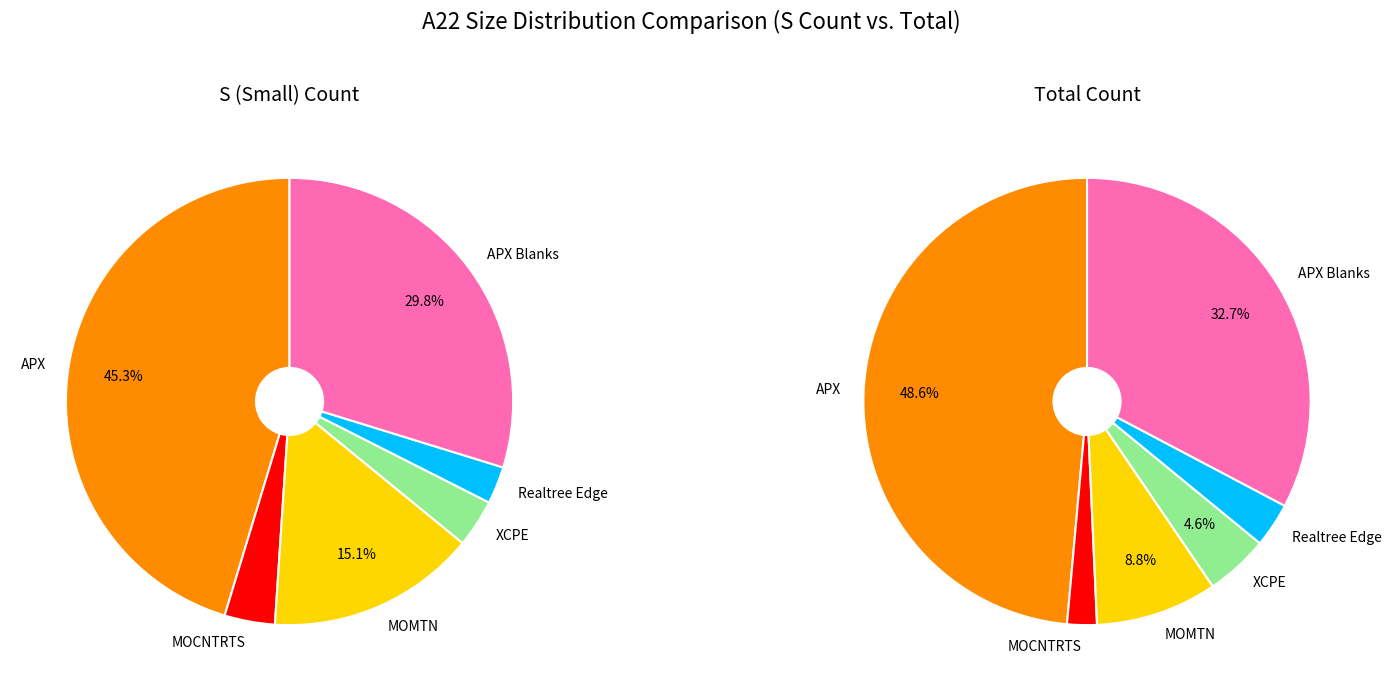

To the nearest percent, what is the average slice percentage?

17%